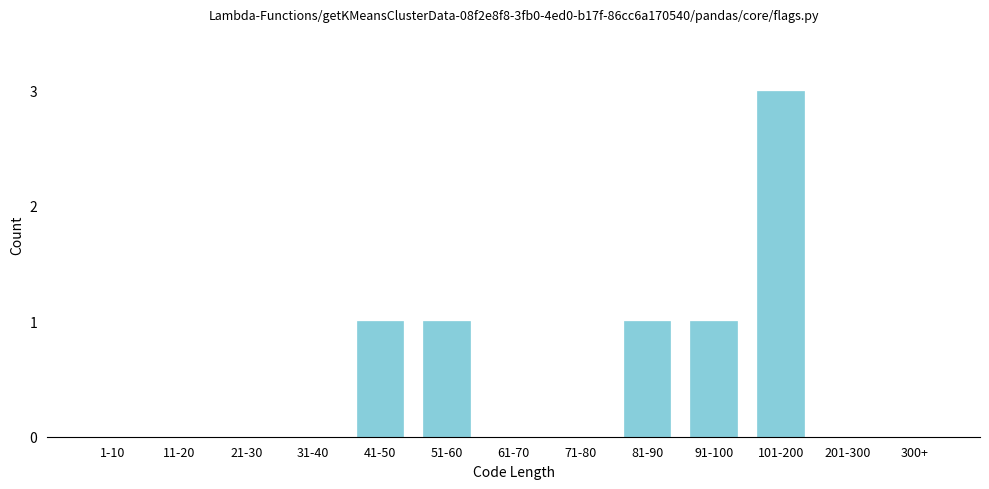

Reading left to right, extract all data points from this chart.

1-10=0	11-20=0	21-30=0	31-40=0	41-50=1	51-60=1	61-70=0	71-80=0	81-90=1	91-100=1	101-200=3	201-300=0	300+=0